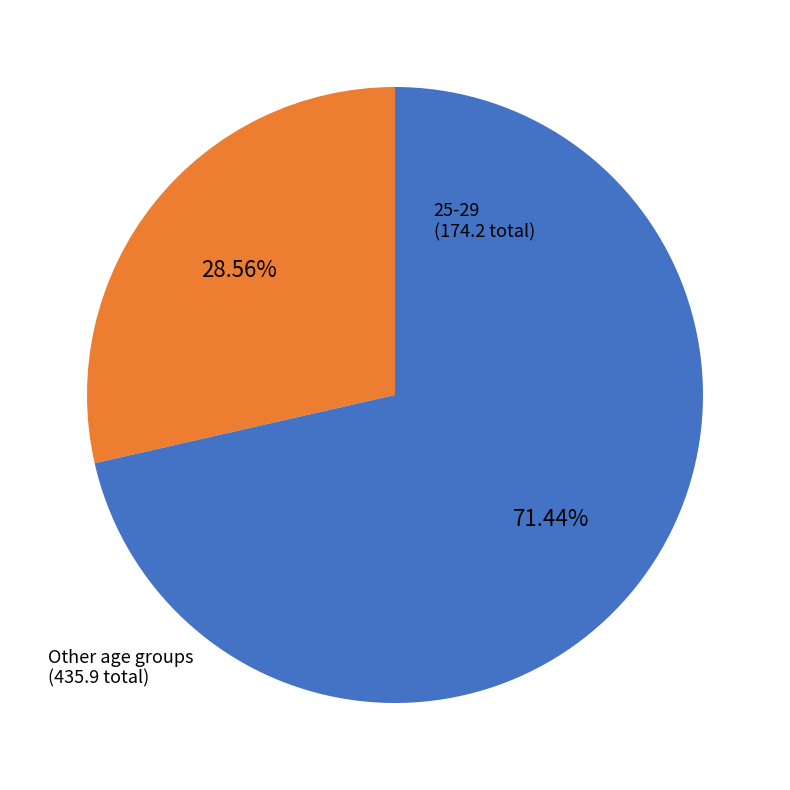

Is there any slice that represents more than half of the pie?

Yes